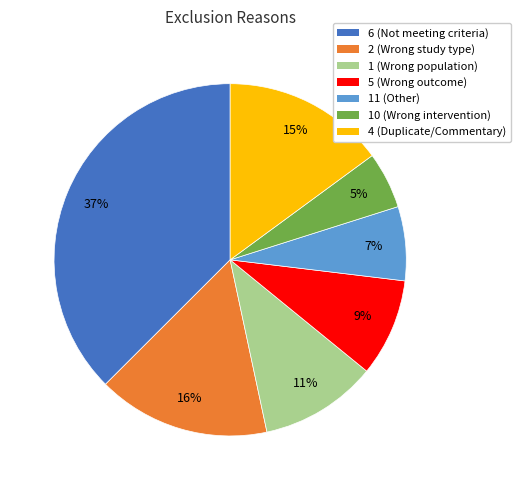

How many segments does this pie chart have?

7